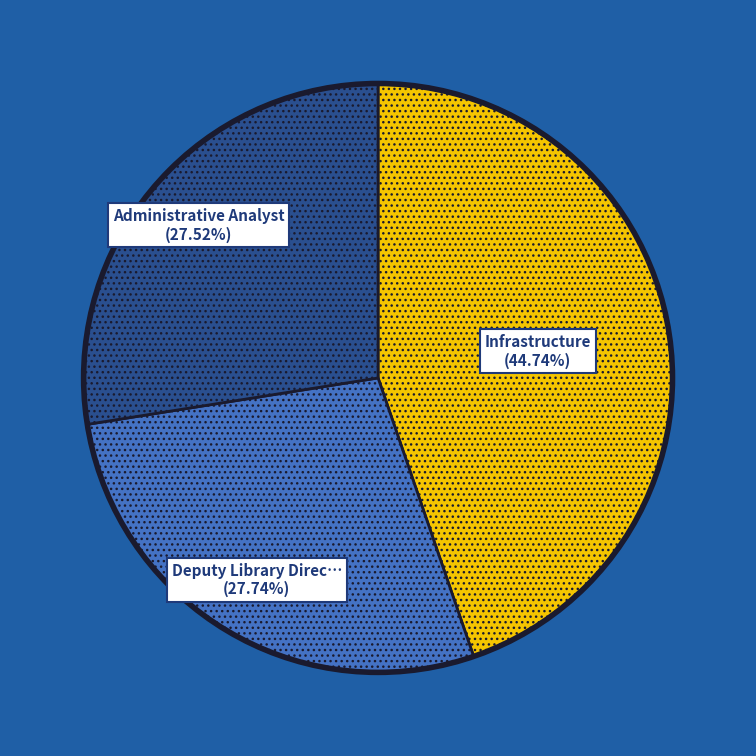

Is there a majority slice in this chart?

No